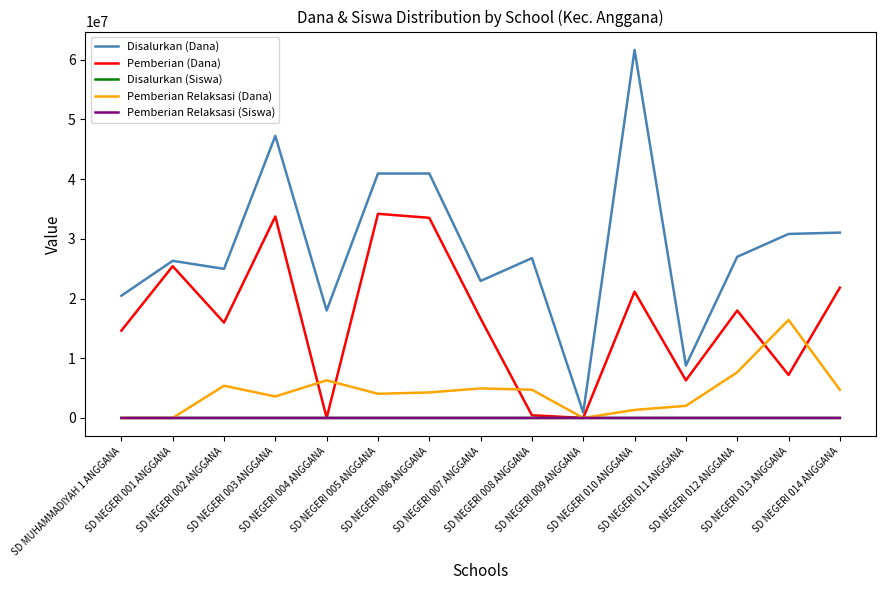

What are all the series names shown in the legend?

Disalurkan (Dana), Pemberian (Dana), Disalurkan (Siswa), Pemberian Relaksasi (Dana), Pemberian Relaksasi (Siswa)